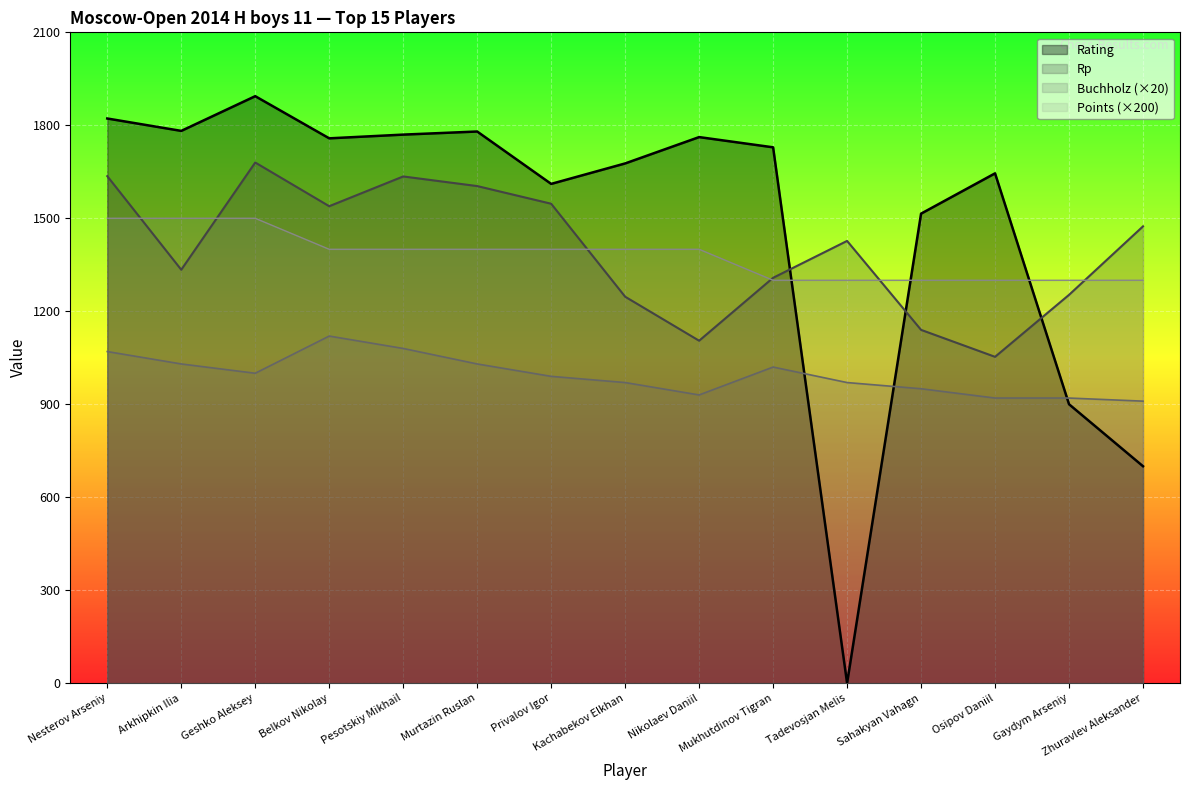

The value of Buchholz at Sahakyan Vahagn is 1502. True or false?

False